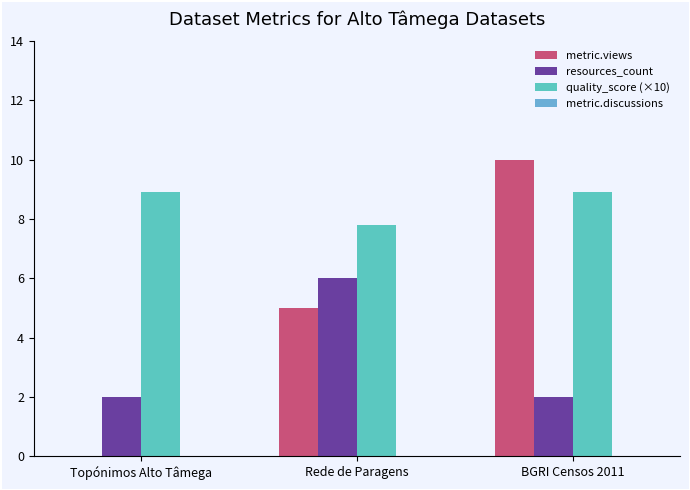

True or false: resources_count has a value of 2.0 at Topónimos Alto Tâmega.

True